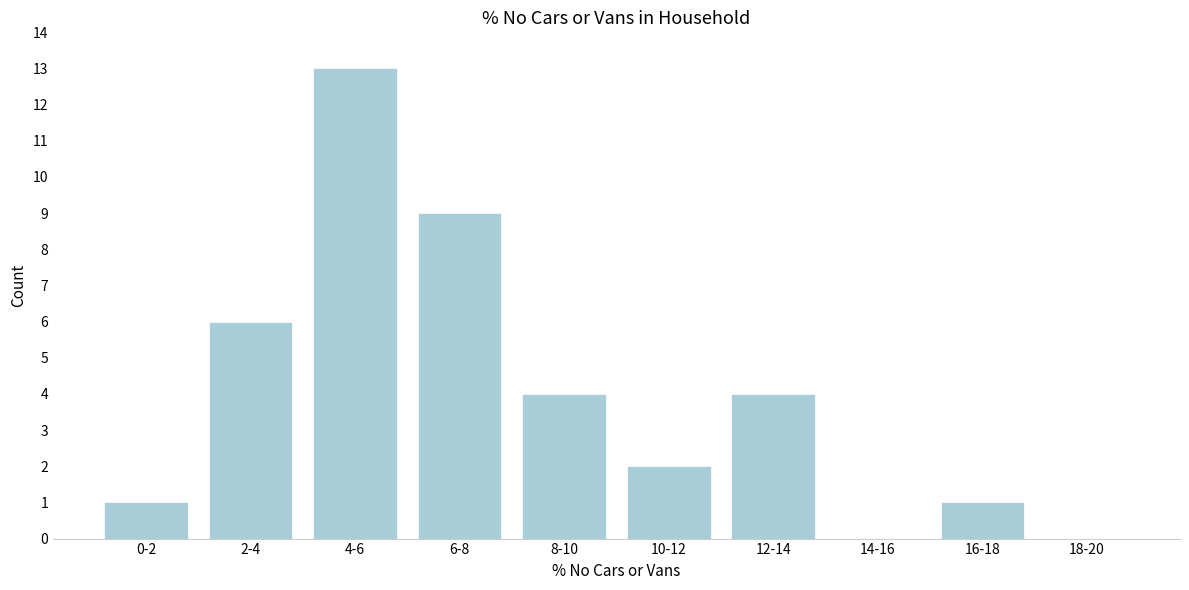

Reading left to right, extract all data points from this chart.

0-2=1	2-4=6	4-6=13	6-8=9	8-10=4	10-12=2	12-14=4	14-16=0	16-18=1	18-20=0